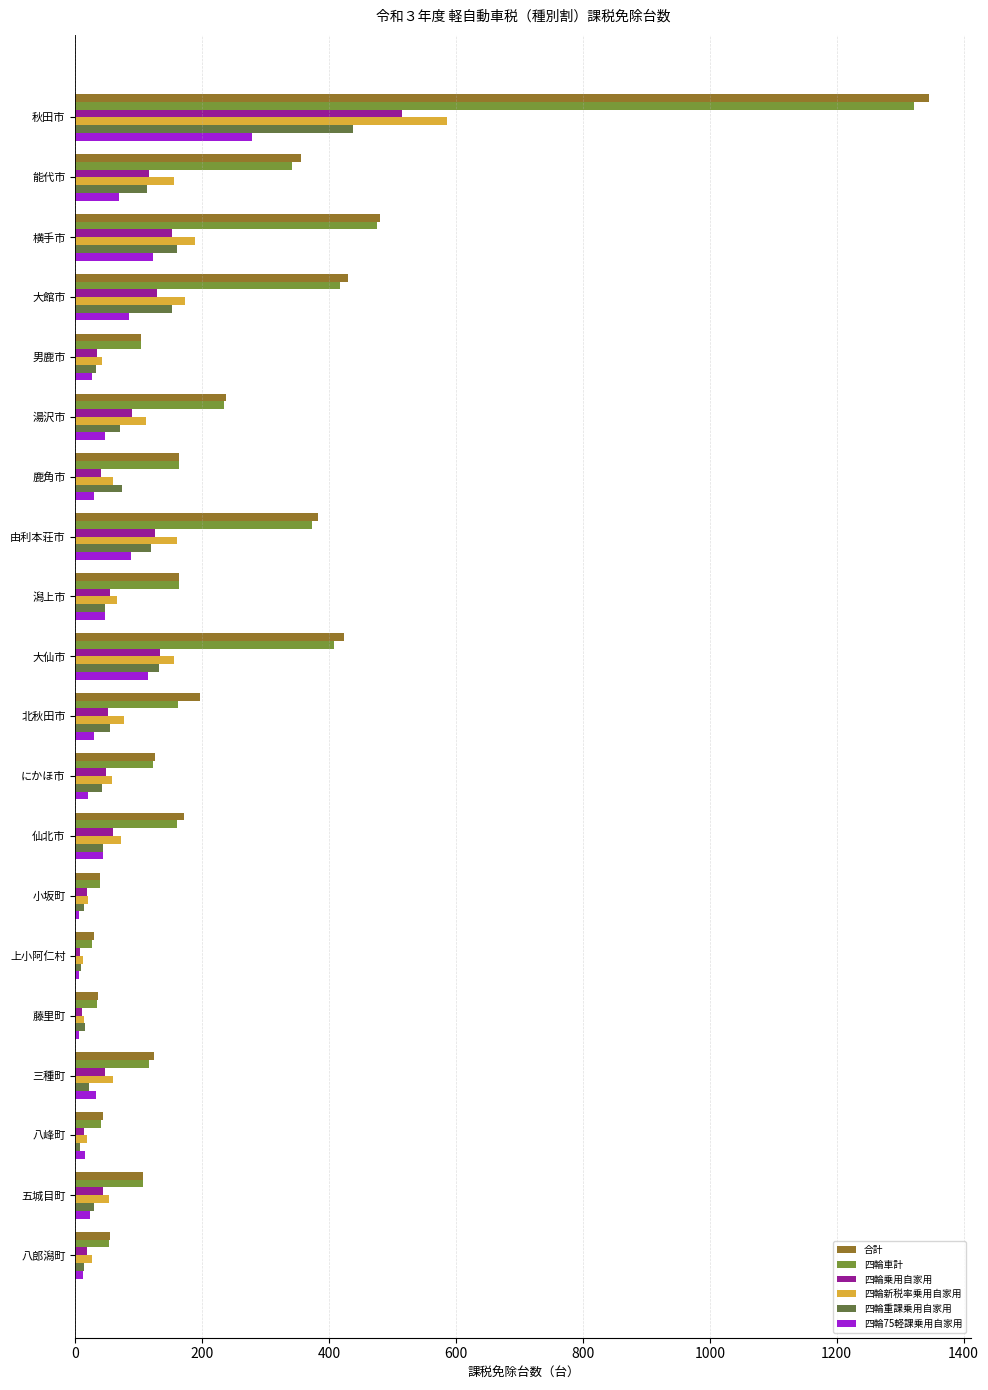

Which series has the widest spread of values?

合計